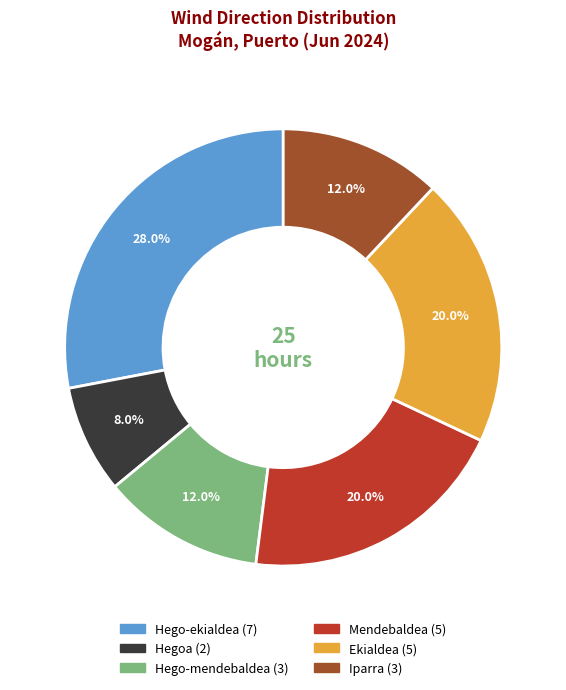

Combined, do Ekialdea and Mendebaldea account for over 50%?

No